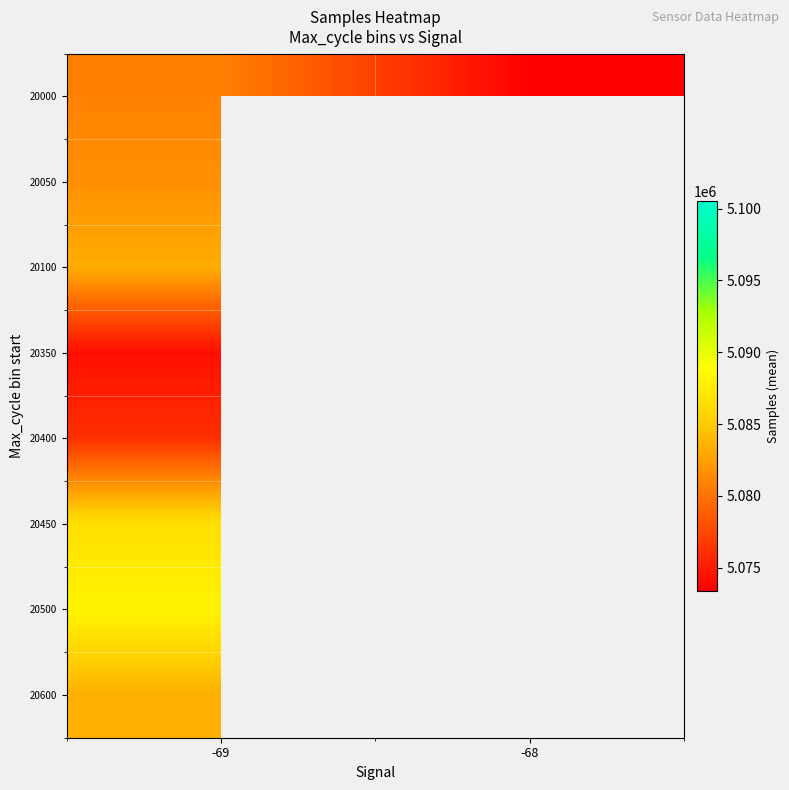

At which category does the chart reach its peak across all series?

-68